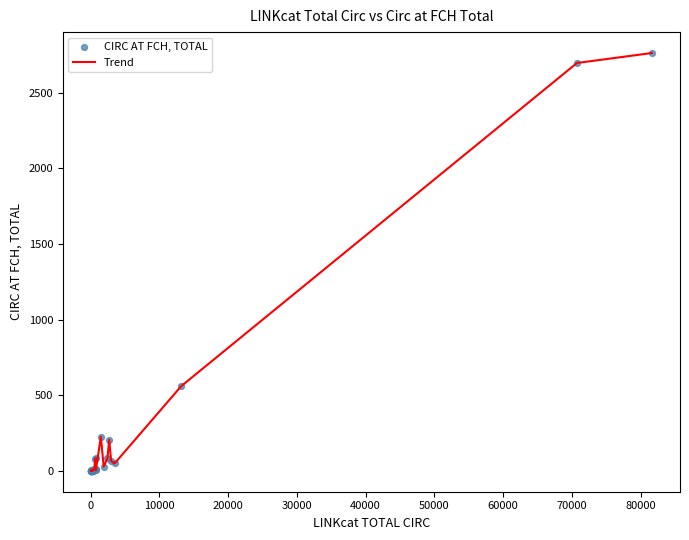

What is the difference between the maximum and minimum values?

2763